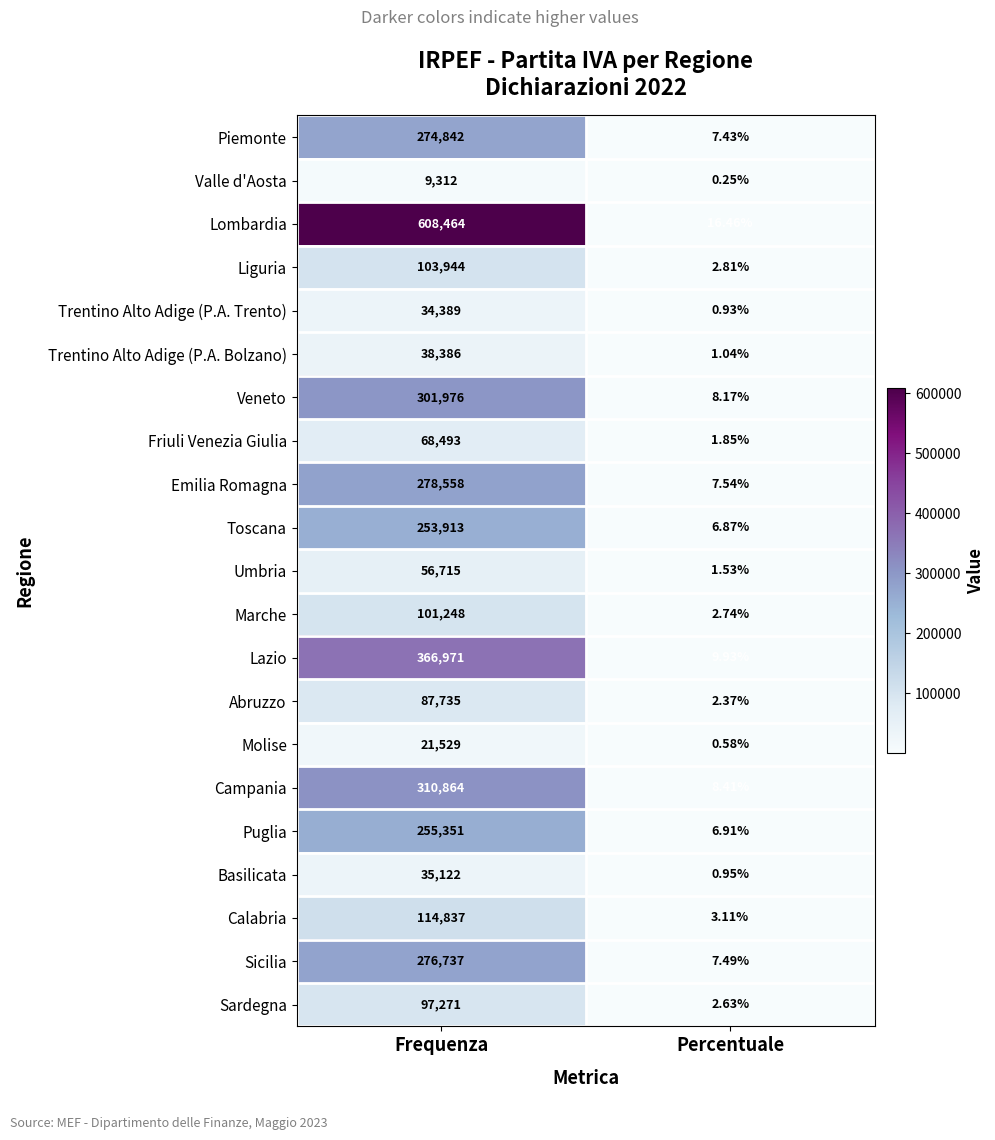

Which series changed the most between Frequenza and Percentuale?

Lombardia